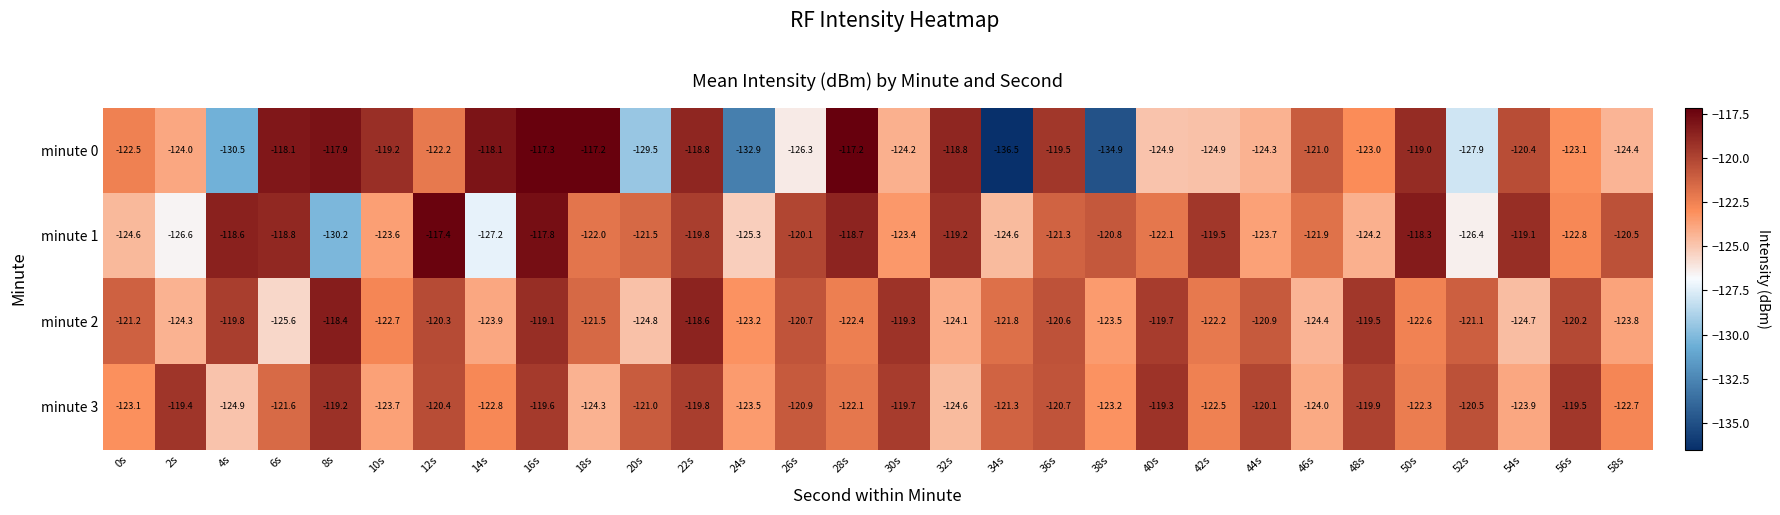

Is it true that minute 3 equals -120.7 at 36s?

True